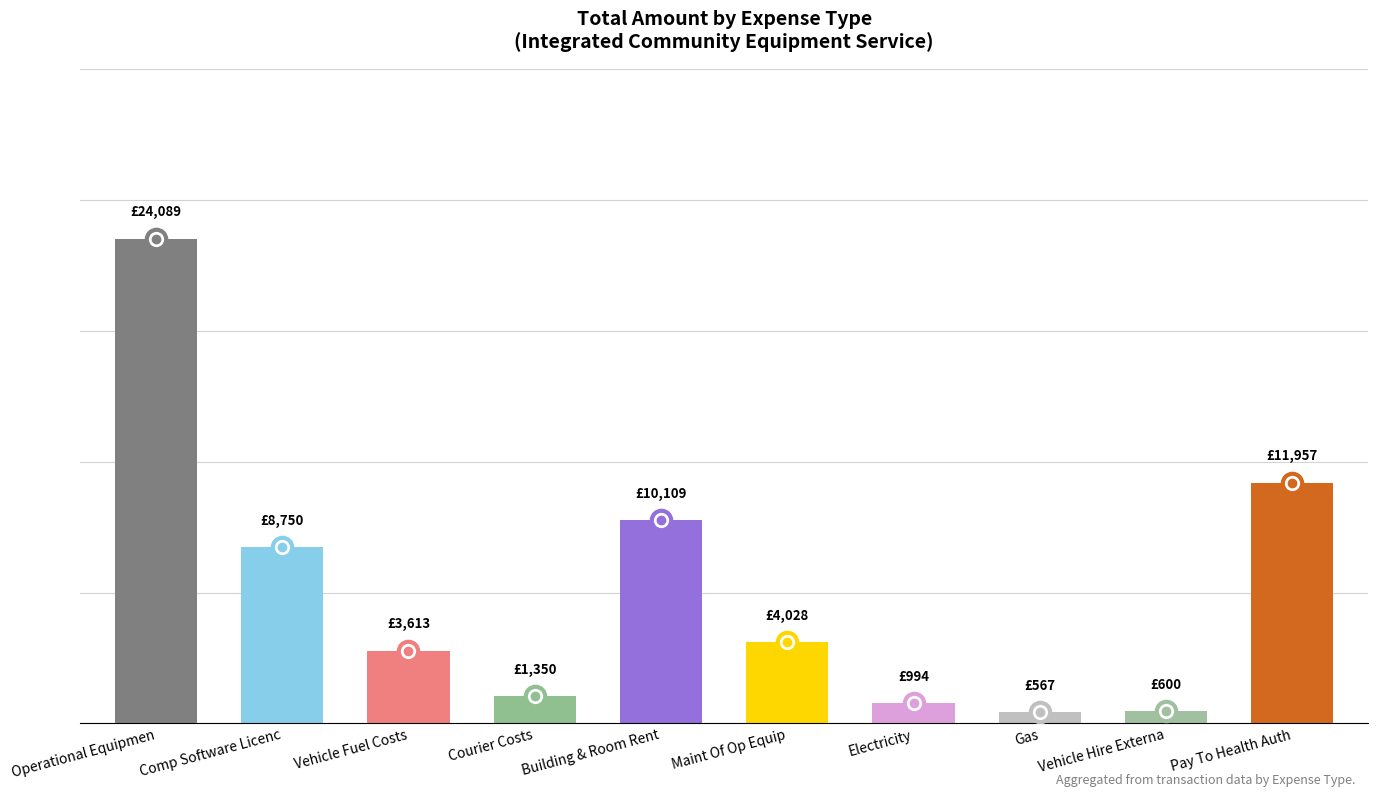

What is the label of the 6th bar from the left?

Maint Of Op Equip